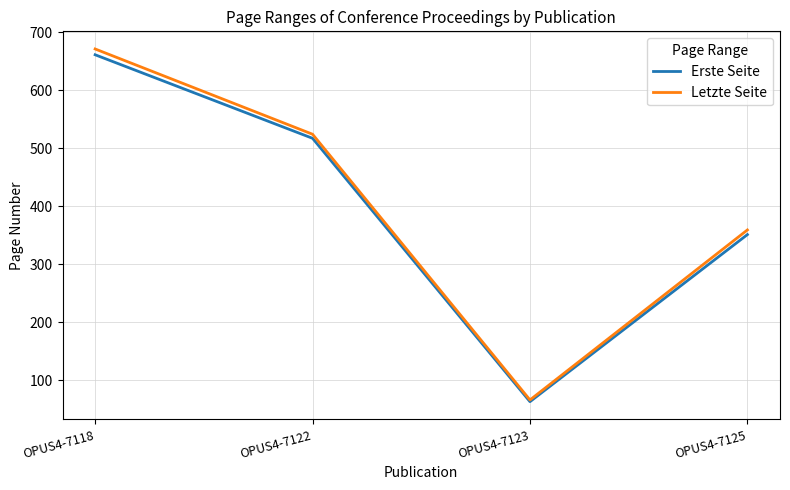

What is the difference between the Erste Seite values at OPUS4-7122 and OPUS4-7125?

166